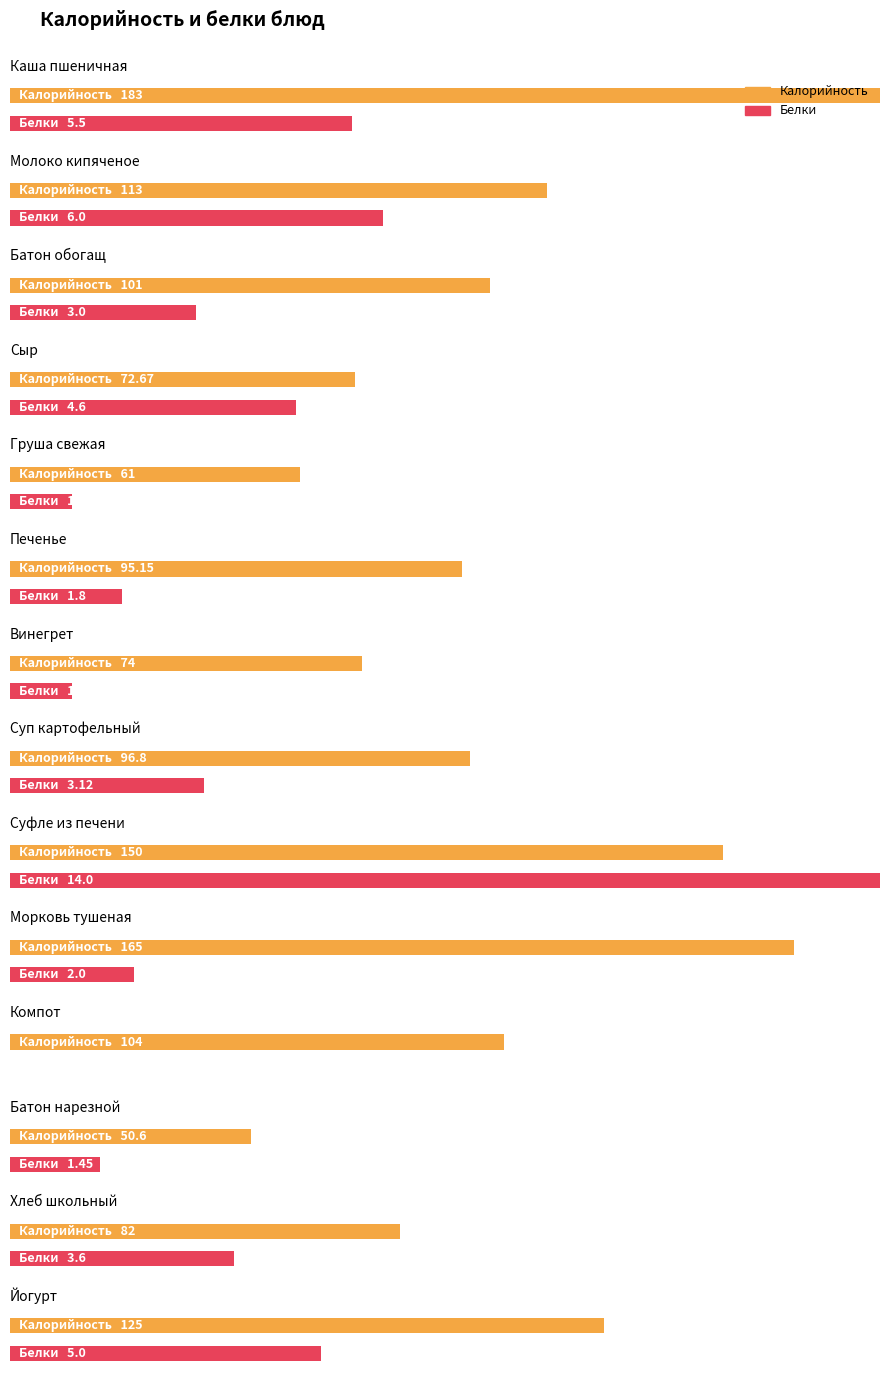

Which series has the largest total across all categories?

Калорийность